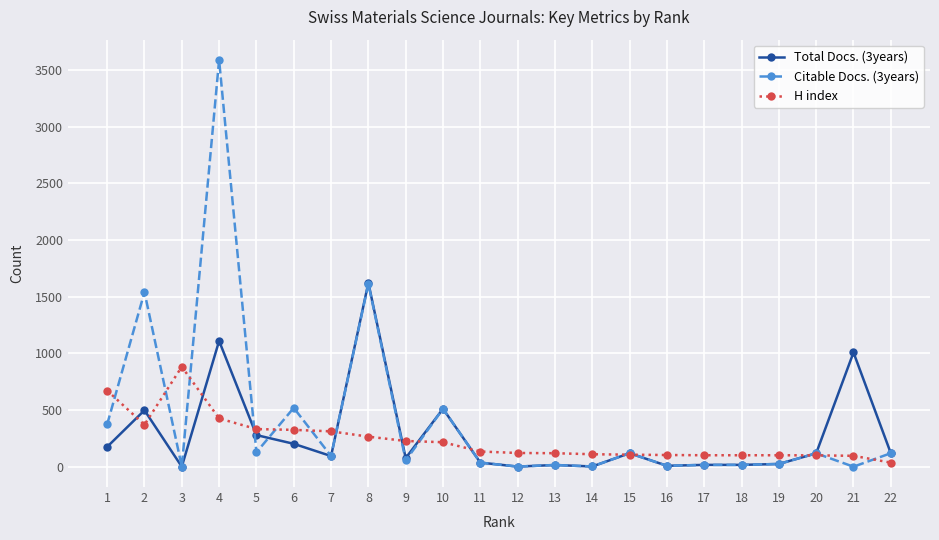

The value of H index at 9 is 227. True or false?

True